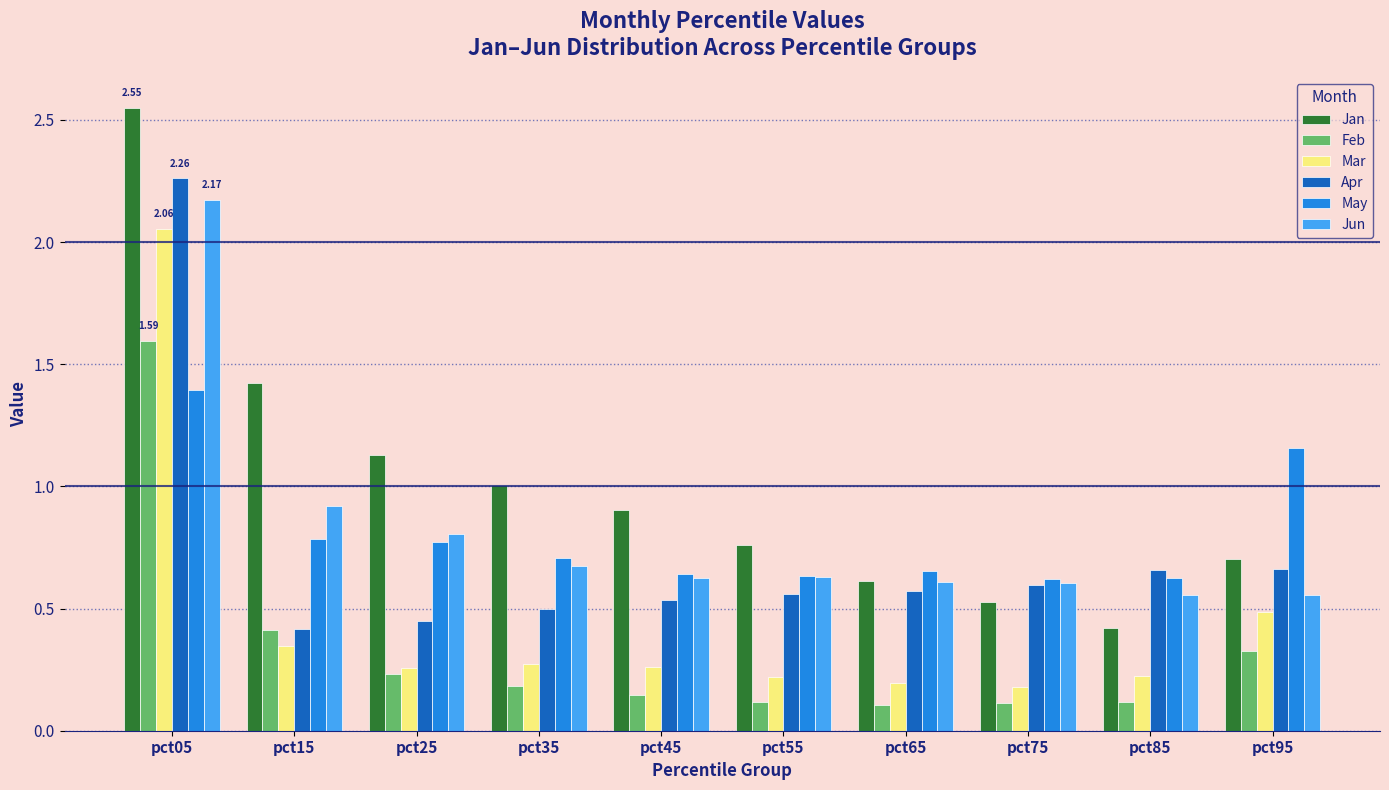

How many Apr values are between 0 and 1?

9